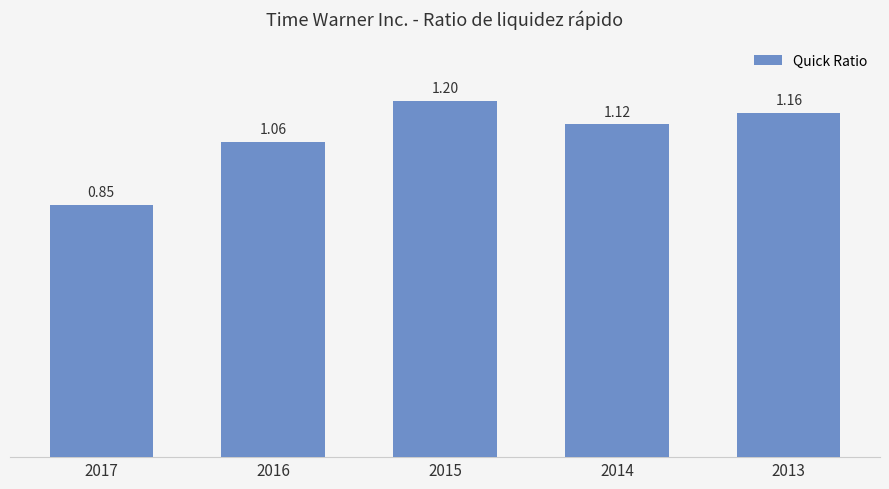

Count the number of data series in this chart.

1